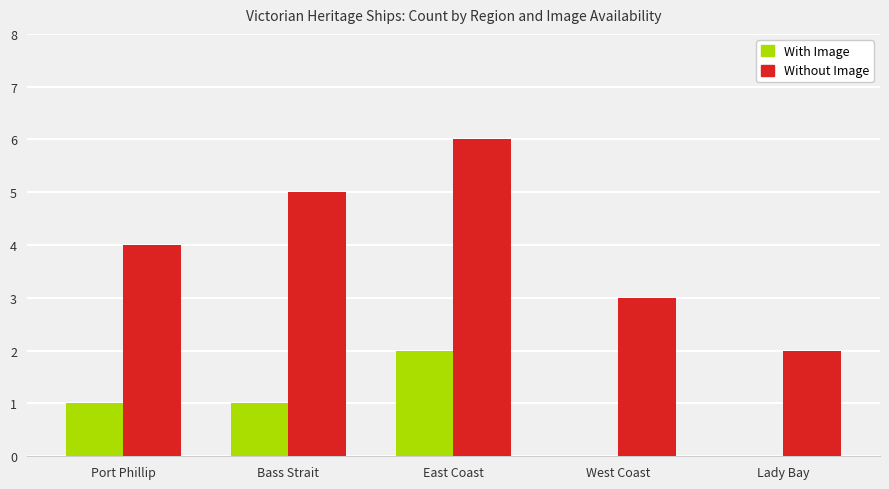

What is the sum of the Without Image values at Port Phillip and West Coast?

7